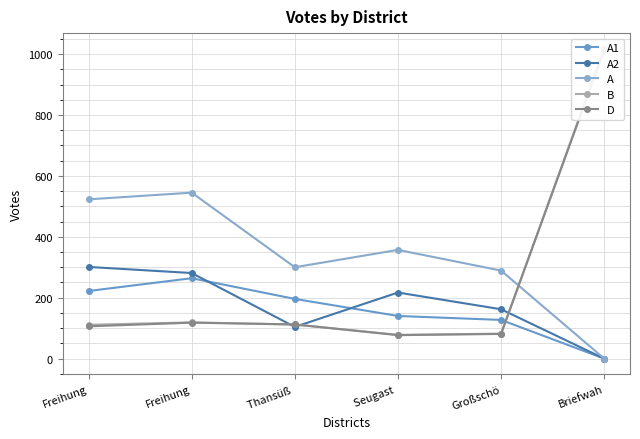

Reading left to right, transcribe all the data shown in this chart.

A1: Freihung=222	Freihung=264	Thansüß =196	Seugast =140	Großschö=127	Briefwah=0
A2: Freihung=301	Freihung=281	Thansüß =104	Seugast =217	Großschö=162	Briefwah=0
A: Freihung=523	Freihung=545	Thansüß =300	Seugast =357	Großschö=289	Briefwah=0
B: Freihung=111	Freihung=119	Thansüß =112	Seugast =78	Großschö=82	Briefwah=1018
D: Freihung=106	Freihung=118	Thansüß =112	Seugast =77	Großschö=81	Briefwah=1013